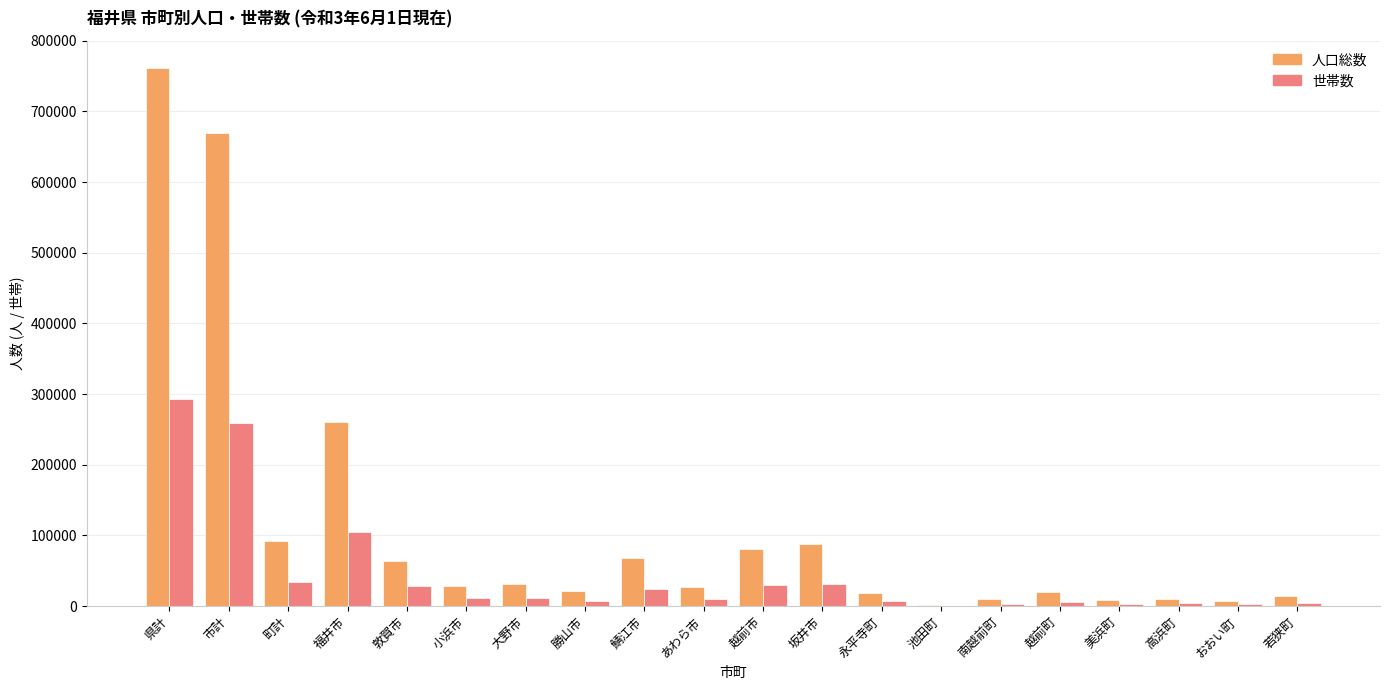

What is the sum of all 人口総数 values?

2285937